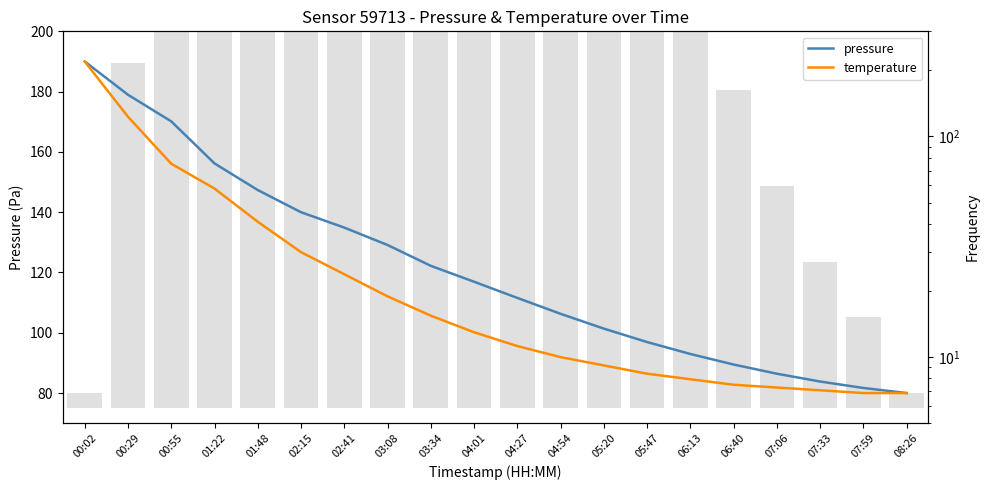

What position from the left is 08:26?

20